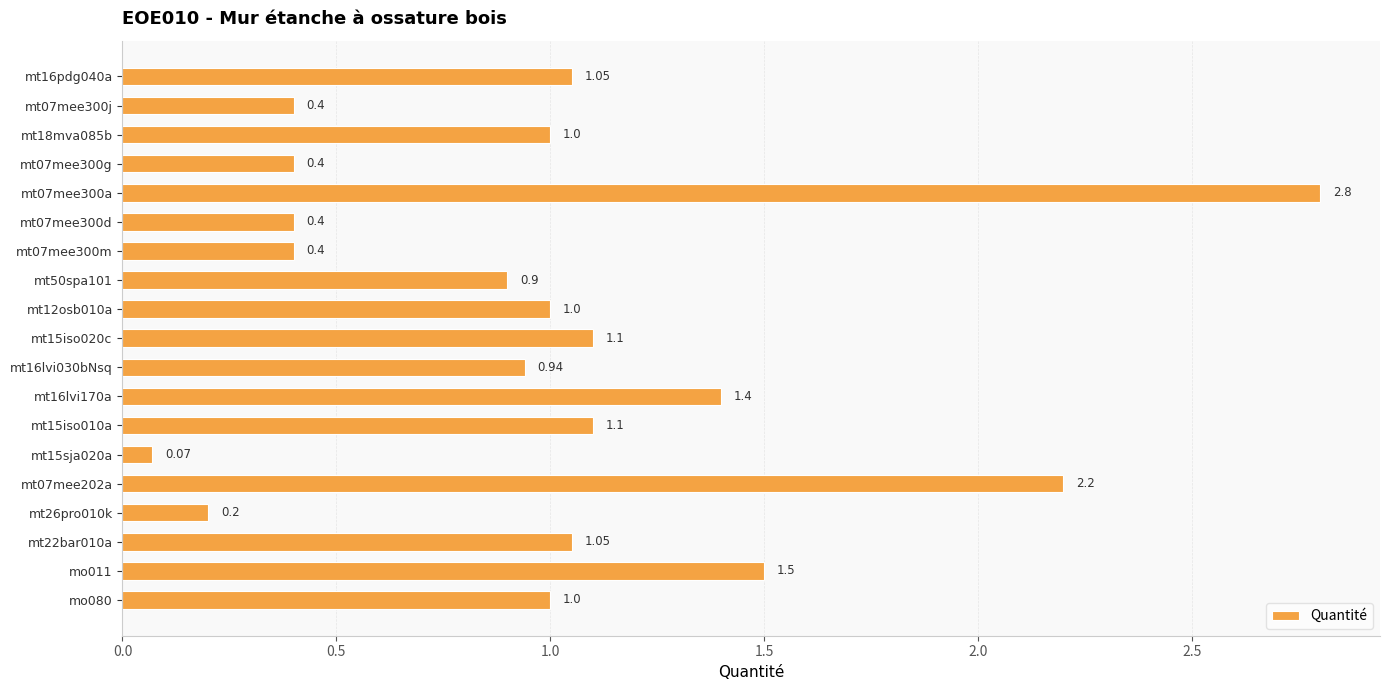

What is the difference between the maximum and second lowest values?

2.6